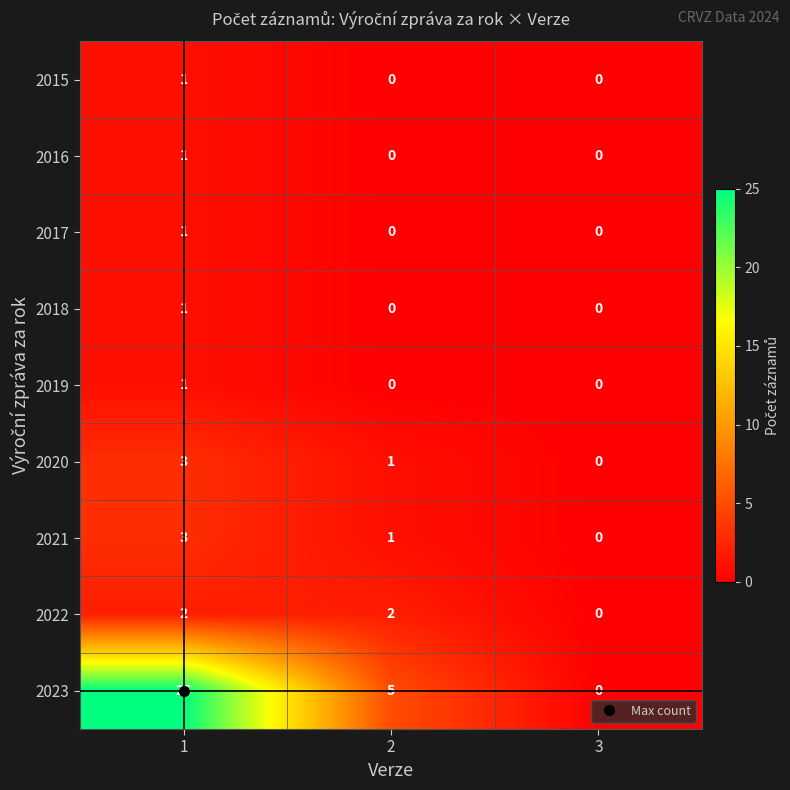

What is the sum of all 2023 values?

30